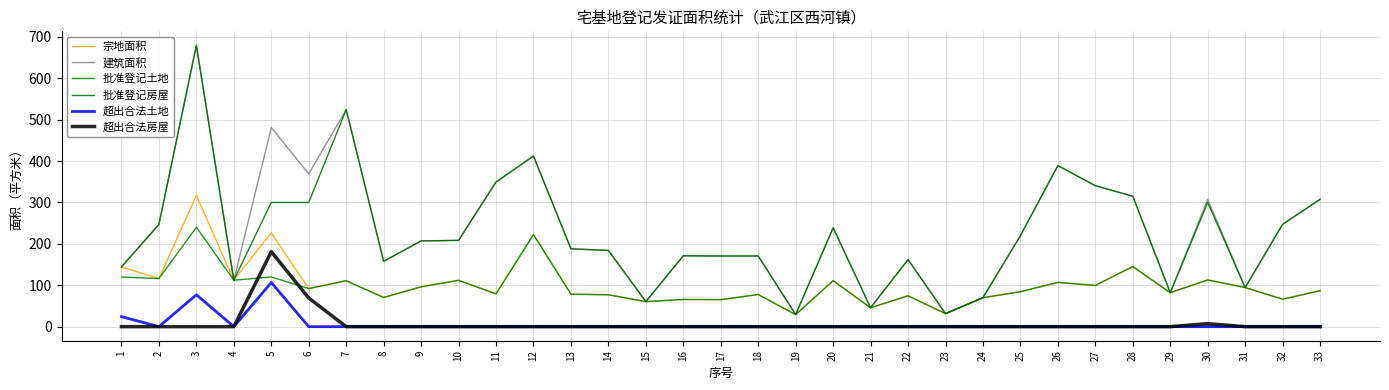

True or false: 建筑面积 has a value of 307.6 at 33.

True